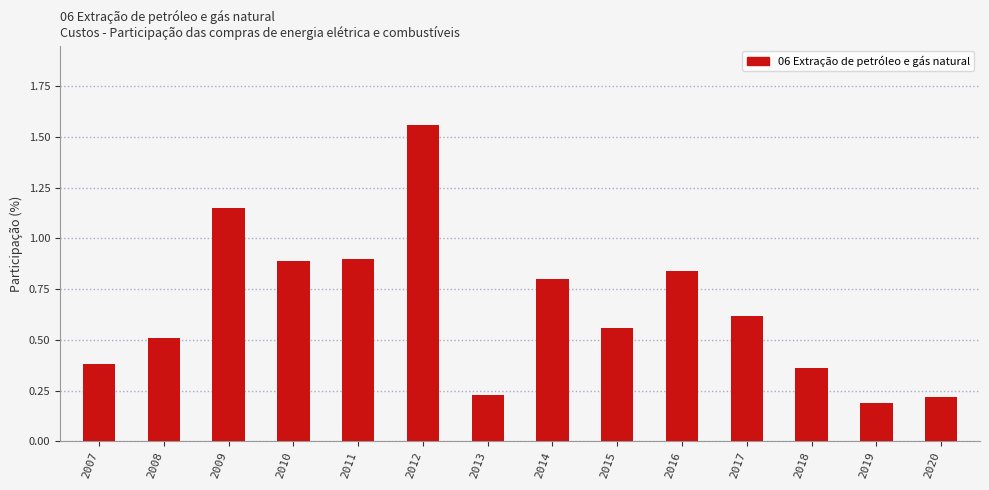

Is it true that the value at 2010 is 0.9?

True